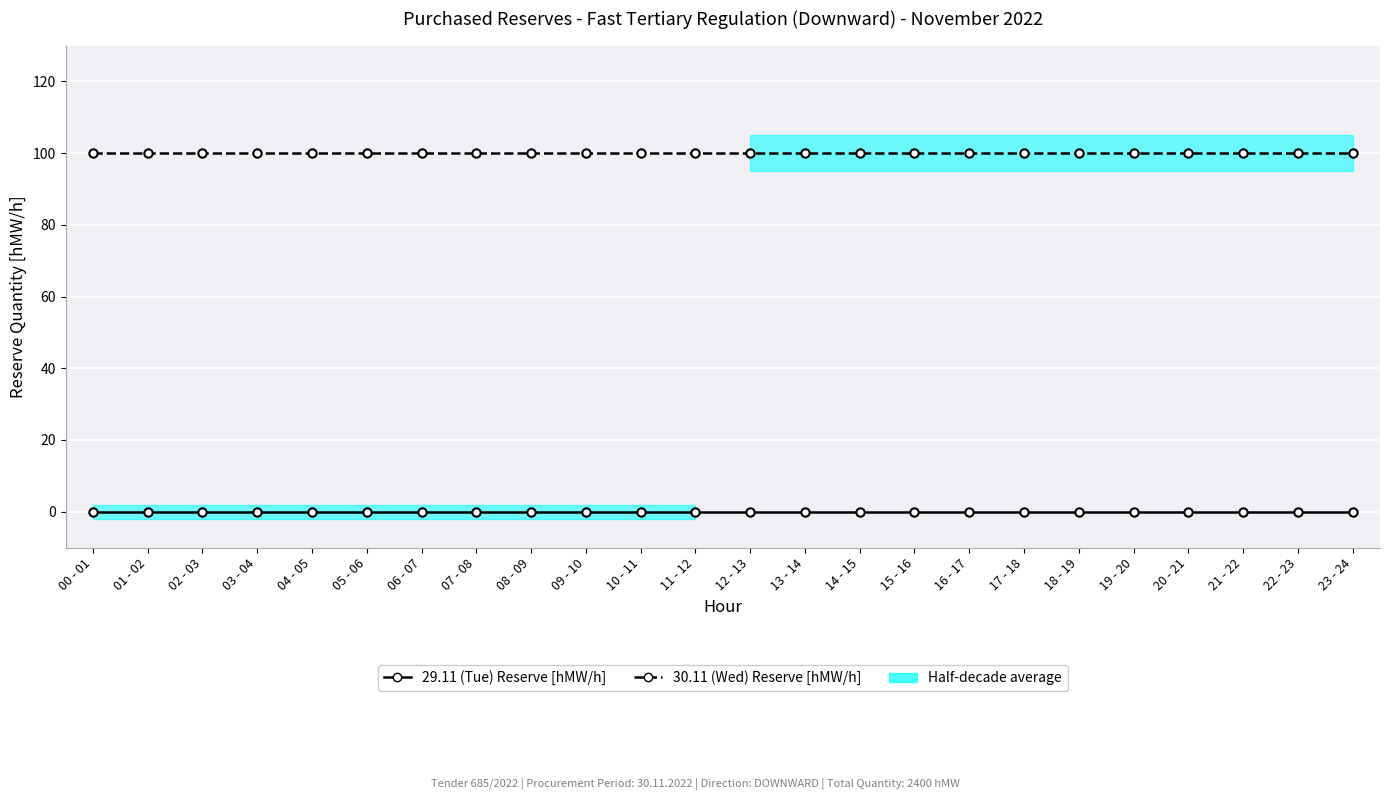

How many data points does each series have?

24